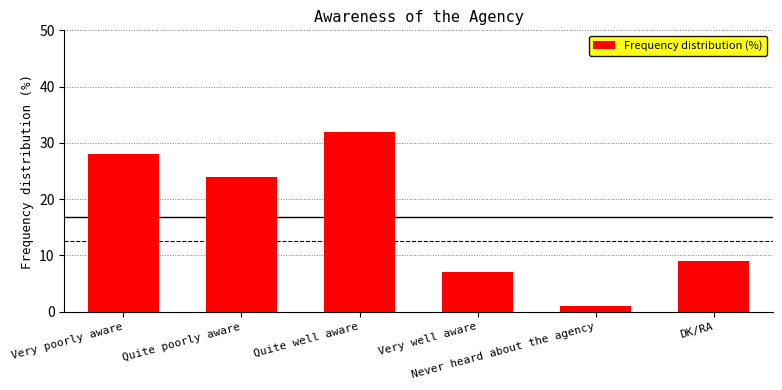

What is the difference between the second highest and minimum values?

27